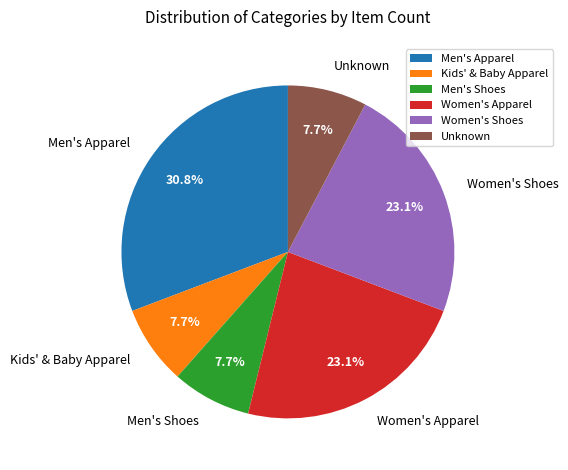

Is there any slice that represents more than half of the pie?

No